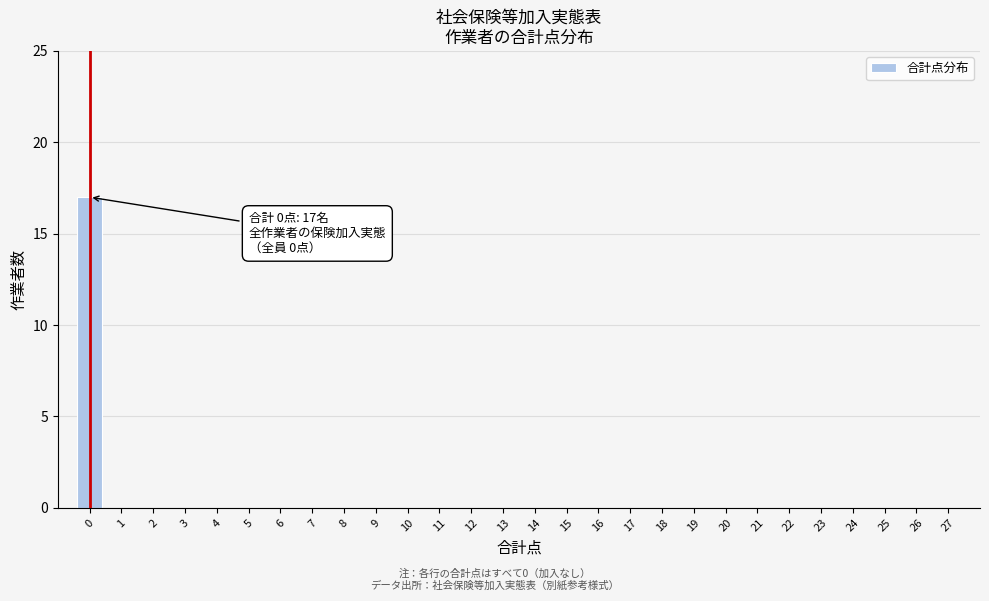

Which range on the x-axis has the tallest bar?

-0.5 to 0.5